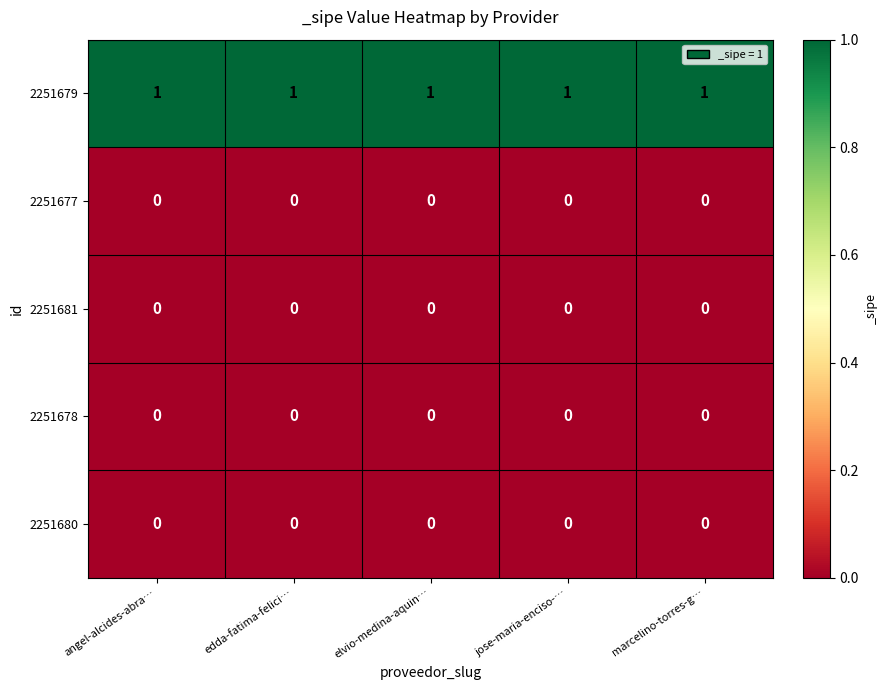

Which series has the largest total across all categories?

2251679